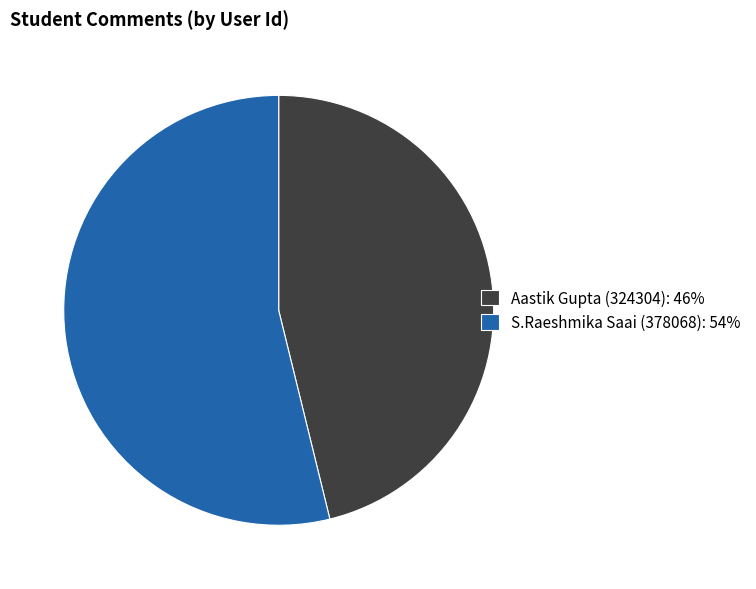

What is the largest slice in the pie chart?

S.Raeshmika Saai (378068)